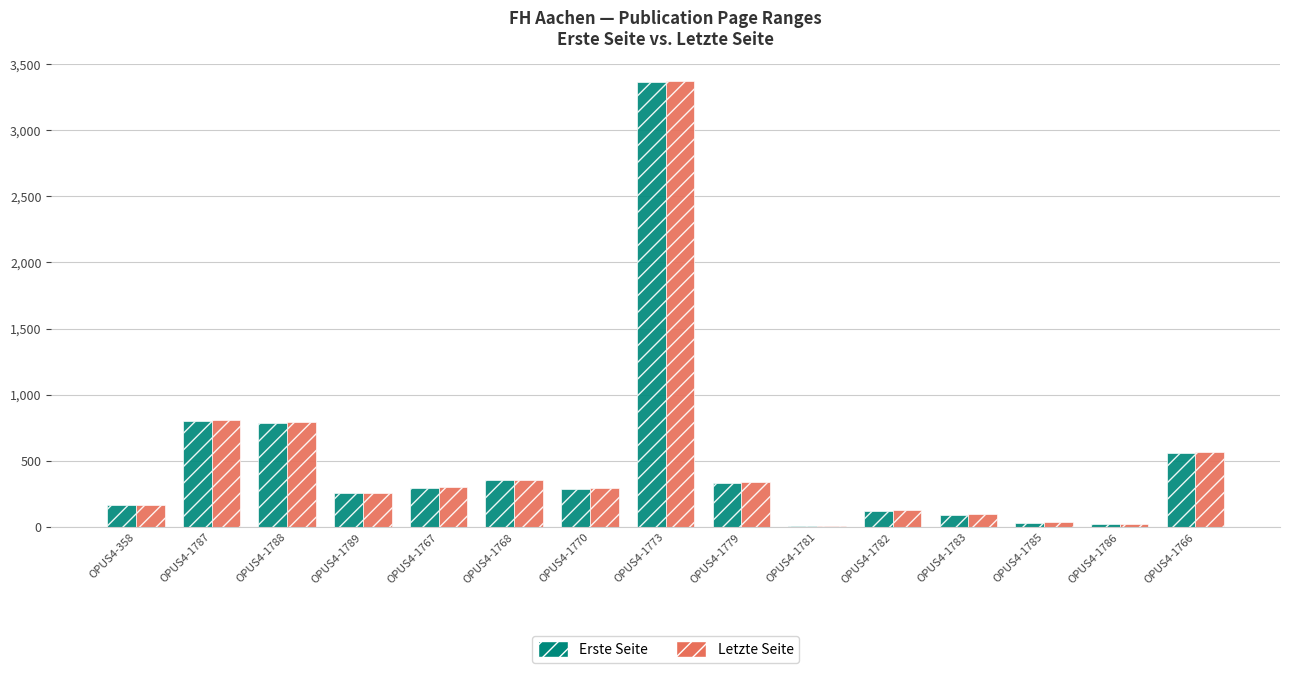

How many groups of bars are there?

15